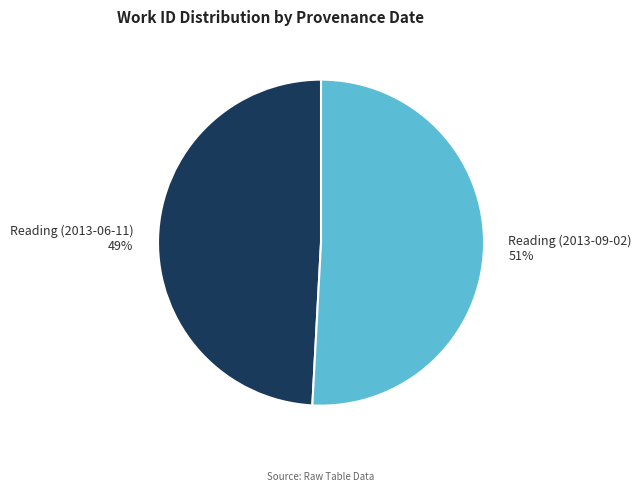

What is the ratio of the value at Reading (2013-06-11) to the value at Reading (2013-09-02)?

1.0